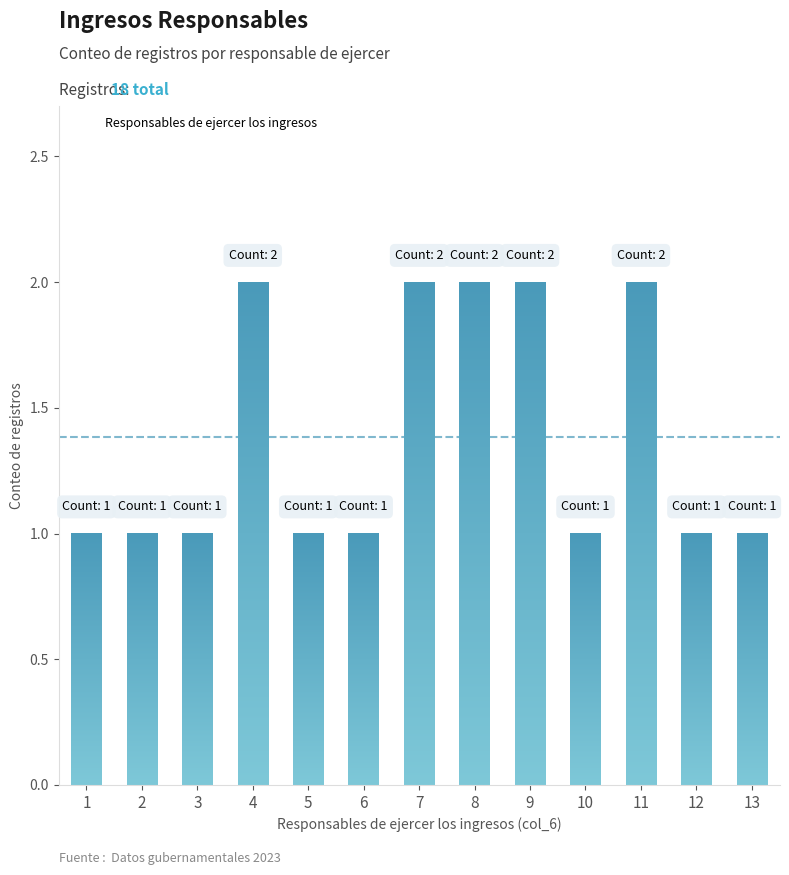

Does the chart contain any negative values?

No